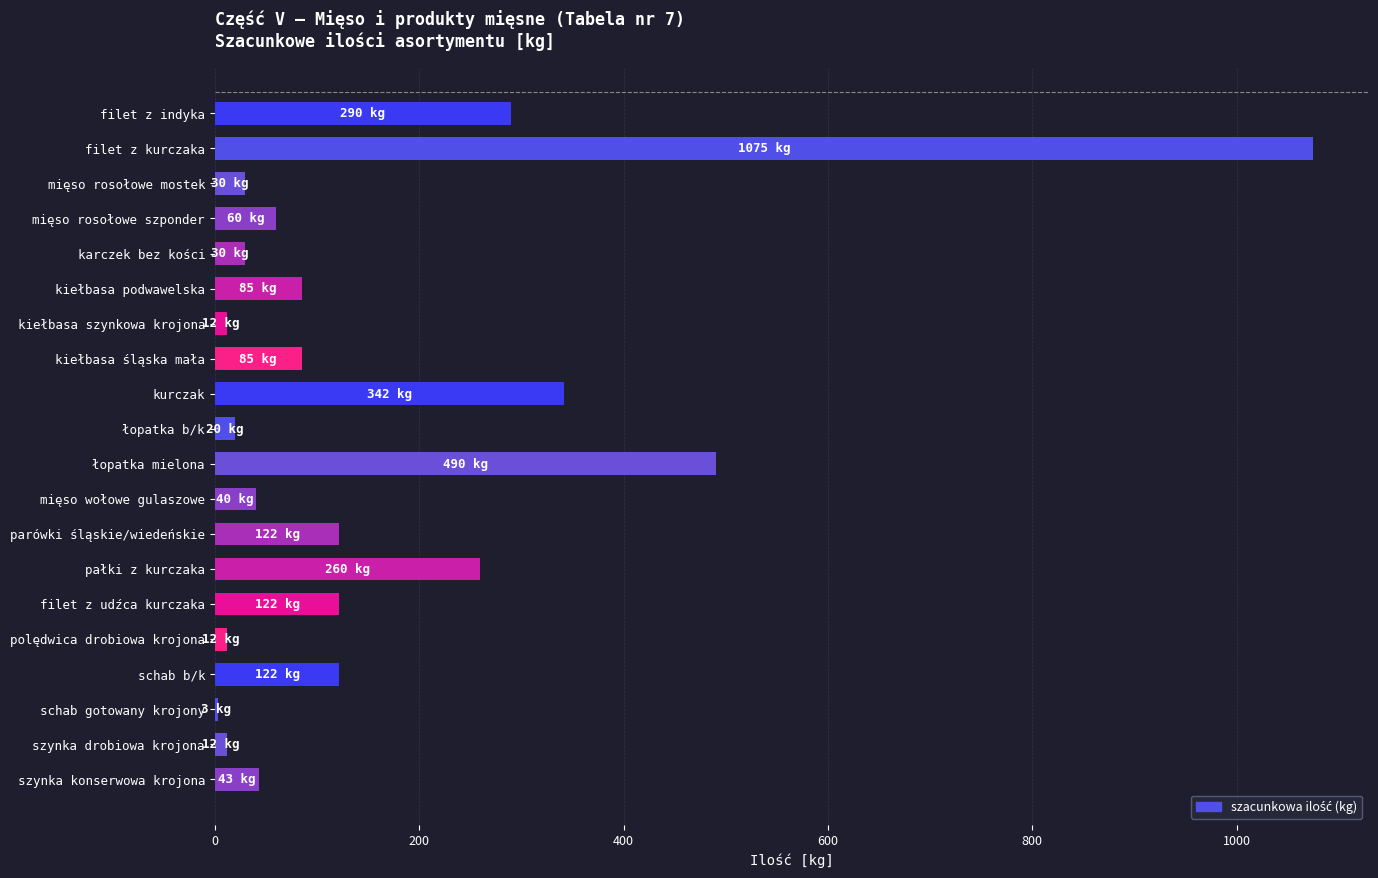

Are the bars horizontal?

Yes